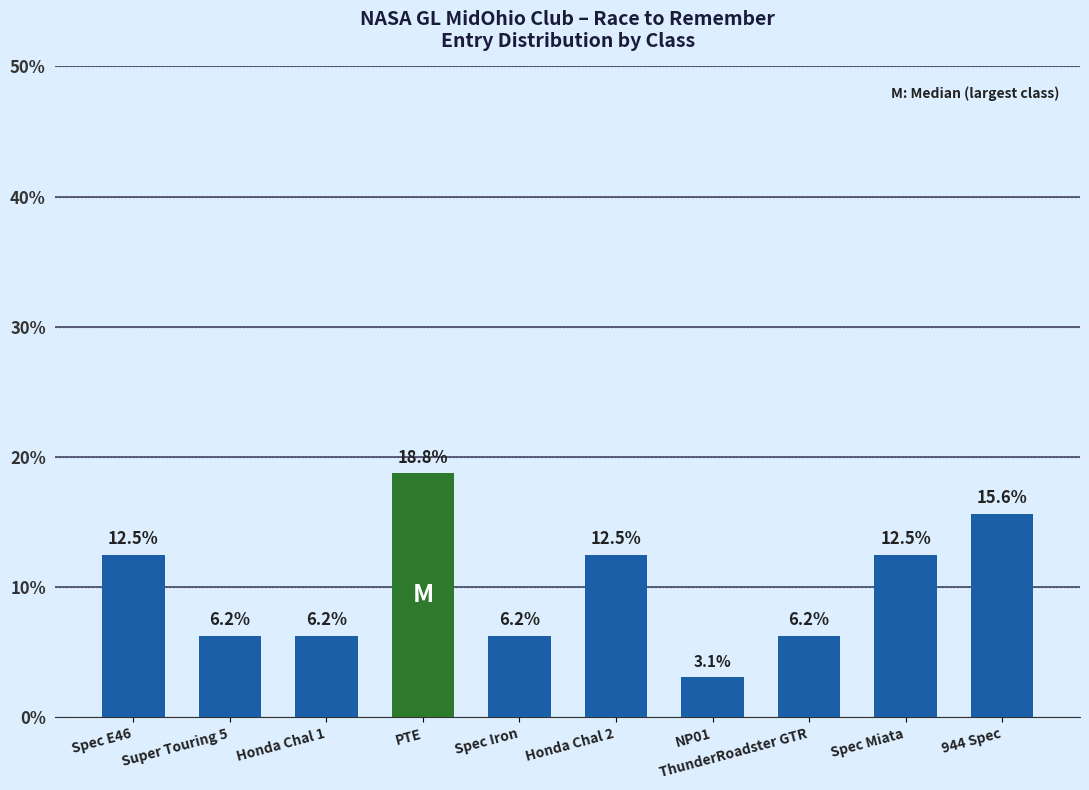

What is the value of the 10th bar from the left?

15.6